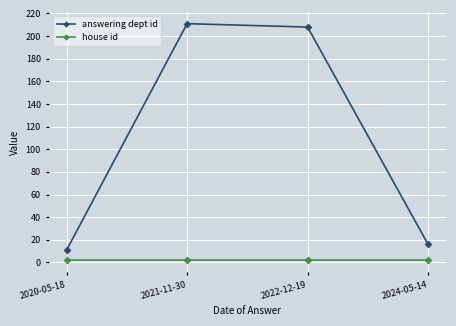

Is the value of answering dept id at 2024-05-14 greater than the value of house id at 2021-11-30?

Yes